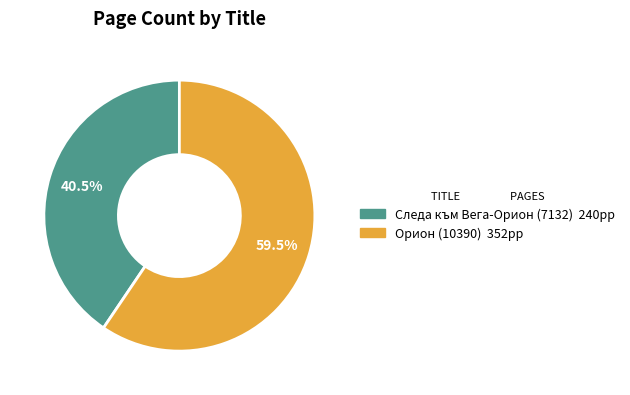

To the nearest percent, what is the average slice percentage?

50%